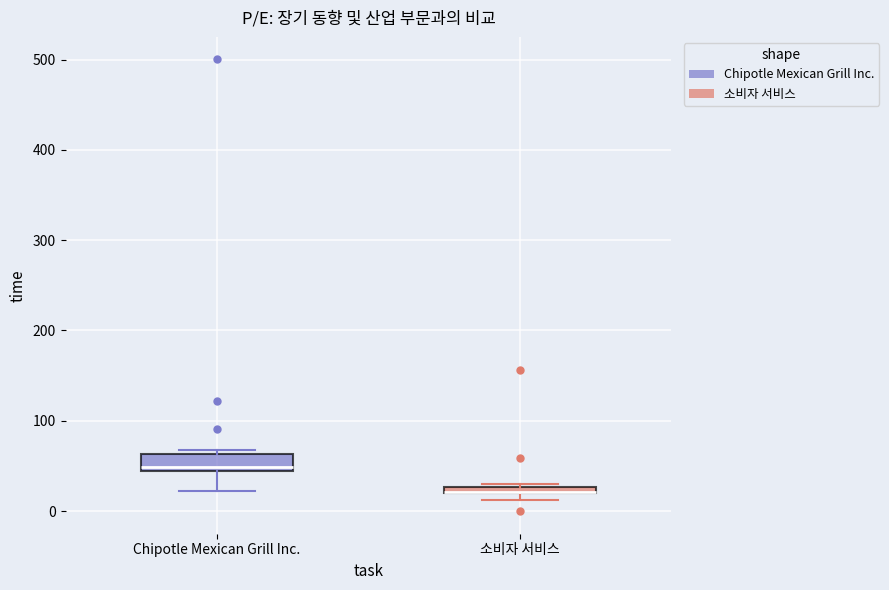

Where is the upper edge of the box for 소비자 서비스 on the y-axis? The values are not printed on the chart, so give them approximately, as read against the axis.

30